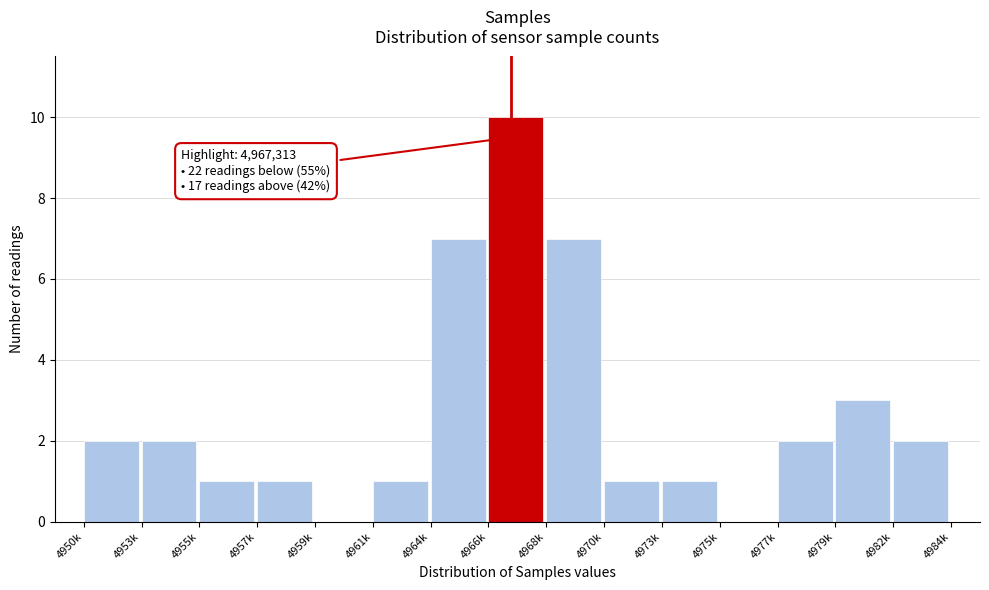

Reading left to right, extract all data points from this chart.

4950k=2	4953k=2	4955k=1	4957k=1	4959k=0	4961k=1	4964k=7	4966k=10	4968k=7	4970k=1	4973k=1	4975k=0	4977k=2	4979k=3	4982k=2